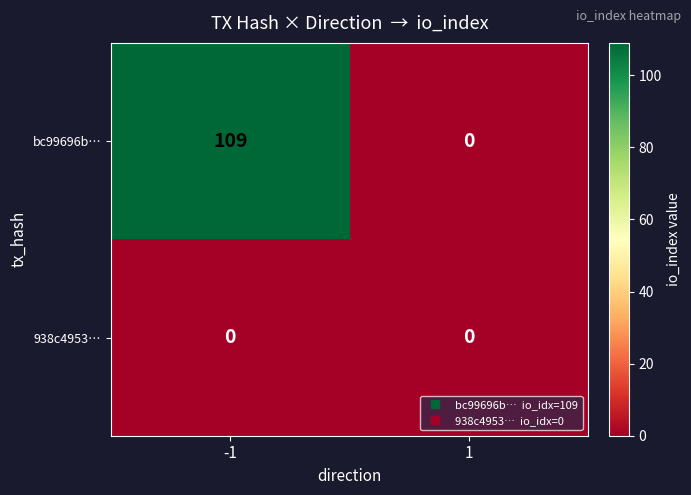

Rank the series by their average value, from lowest to highest.

938c4953…, bc99696b…